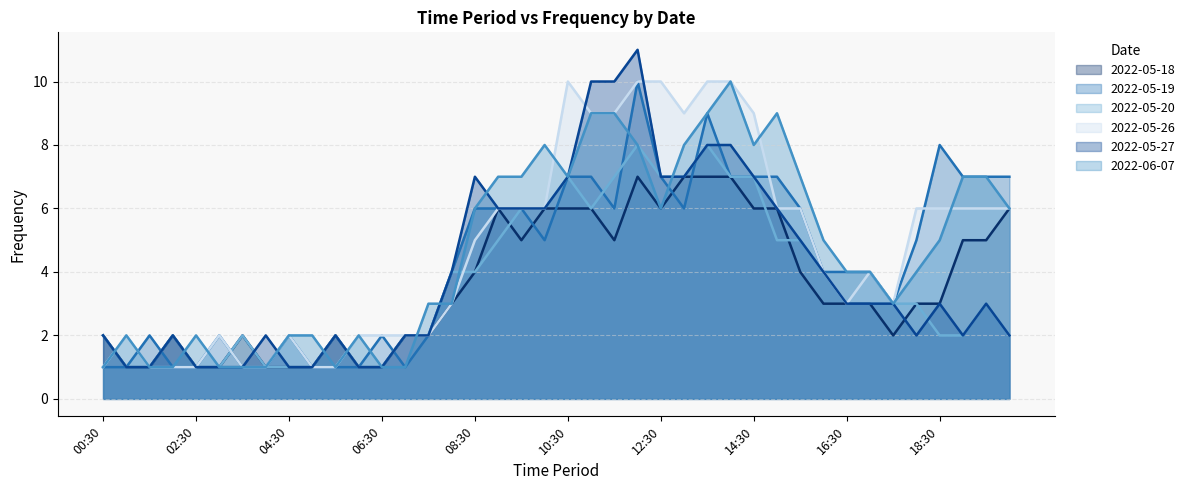

Reading right to left, what are all the values shown in this chart?

2022-05-18: 20:00=6	19:30=5	19:00=5	18:30=3	18:00=3	17:30=2	17:00=3	16:30=3	16:00=3	15:30=4	15:00=6	14:30=6	14:00=7	13:30=7	13:00=7	12:30=6	12:00=7	11:30=5	11:00=6	10:30=6	10:00=6	09:30=5	09:00=6	08:30=4	08:00=3	07:30=2	07:00=2	06:30=1	06:00=1	05:30=2	05:00=1	04:30=1	04:00=1	03:30=2	03:00=1	02:30=1	02:00=2	01:30=1	01:00=1	00:30=2
2022-05-19: 20:00=7	19:30=7	19:00=7	18:30=8	18:00=5	17:30=3	17:00=4	16:30=4	16:00=4	15:30=6	15:00=7	14:30=7	14:00=7	13:30=9	13:00=6	12:30=7	12:00=10	11:30=6	11:00=7	10:30=7	10:00=5	09:30=6	09:00=6	08:30=6	08:00=4	07:30=2	07:00=1	06:30=2	06:00=1	05:30=1	05:00=1	04:30=2	04:00=1	03:30=1	03:00=2	02:30=1	02:00=1	01:30=2	01:00=1	00:30=1
2022-05-20: 20:00=2	19:30=3	19:00=2	18:30=2	18:00=3	17:30=3	17:00=3	16:30=3	16:00=4	15:30=5	15:00=5	14:30=7	14:00=7	13:30=8	13:00=7	12:30=7	12:00=8	11:30=7	11:00=6	10:30=7	10:00=6	09:30=6	09:00=5	08:30=4	08:00=4	07:30=2	07:00=2	06:30=1	06:00=1	05:30=2	05:00=1	04:30=1	04:00=1	03:30=2	03:00=1	02:30=1	02:00=2	01:30=1	01:00=1	00:30=2
2022-05-26: 20:00=6	19:30=6	19:00=6	18:30=6	18:00=6	17:30=3	17:00=4	16:30=3	16:00=4	15:30=6	15:00=6	14:30=9	14:00=10	13:30=10	13:00=9	12:30=10	12:00=10	11:30=9	11:00=9	10:30=10	10:00=6	09:30=6	09:00=6	08:30=5	08:00=3	07:30=2	07:00=2	06:30=2	06:00=2	05:30=1	05:00=1	04:30=2	04:00=1	03:30=1	03:00=2	02:30=1	02:00=1	01:30=1	01:00=2	00:30=1
2022-05-27: 20:00=2	19:30=3	19:00=2	18:30=3	18:00=2	17:30=3	17:00=3	16:30=3	16:00=4	15:30=5	15:00=6	14:30=7	14:00=8	13:30=8	13:00=7	12:30=7	12:00=11	11:30=10	11:00=10	10:30=7	10:00=6	09:30=6	09:00=6	08:30=7	08:00=4	07:30=2	07:00=2	06:30=1	06:00=1	05:30=2	05:00=1	04:30=1	04:00=2	03:30=1	03:00=1	02:30=1	02:00=2	01:30=1	01:00=1	00:30=2
2022-06-07: 20:00=6	19:30=7	19:00=7	18:30=5	18:00=4	17:30=3	17:00=4	16:30=4	16:00=5	15:30=7	15:00=9	14:30=8	14:00=10	13:30=9	13:00=8	12:30=6	12:00=8	11:30=9	11:00=9	10:30=7	10:00=8	09:30=7	09:00=7	08:30=6	08:00=3	07:30=3	07:00=1	06:30=1	06:00=2	05:30=1	05:00=2	04:30=2	04:00=1	03:30=1	03:00=1	02:30=2	02:00=1	01:30=1	01:00=2	00:30=1